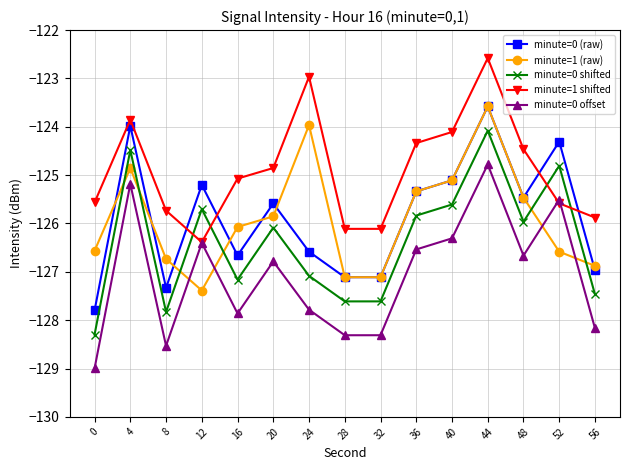

What value does the minute=0 (raw) series have at 36?

-125.3